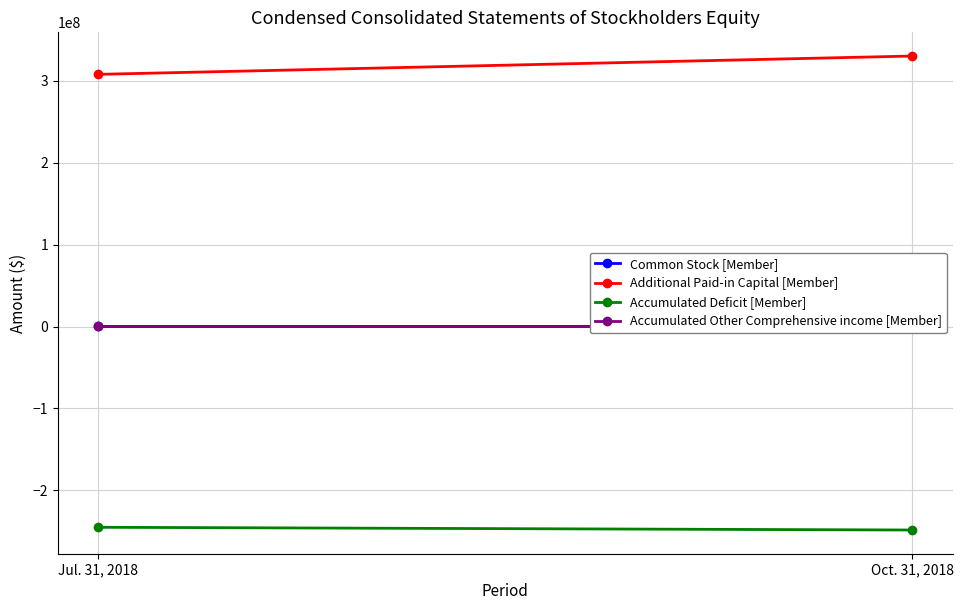

Which has a higher value, Jul. 31, 2018 or Oct. 31, 2018?

Oct. 31, 2018